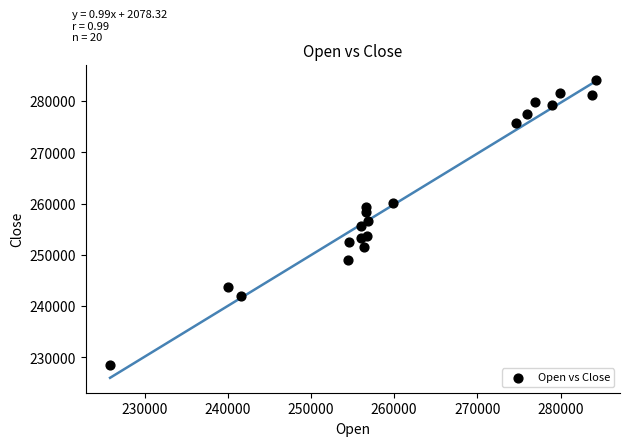

What is the range of X values (max minus min)?

58381